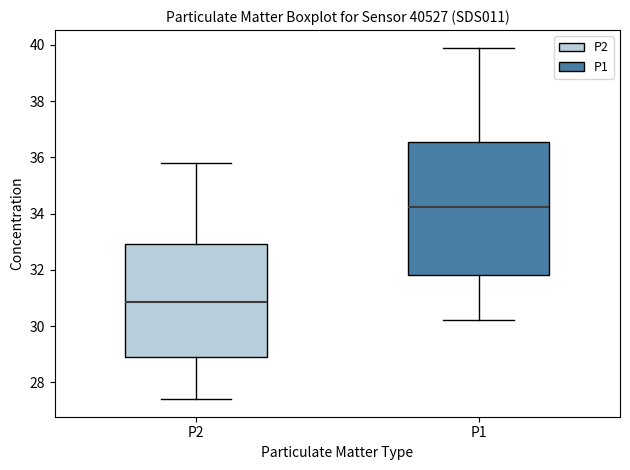

Reading left to right, transcribe this box plot: for each box, give where its median line is, the range the box spans, and where its two whiskers end, as read against the y-axis. The values are not printed on the chart, so give them approximately, as read against the axis.

P2: median 30.8, box 29.0 to 33.0, whiskers 27.4 to 35.8
P1: median 34.2, box 31.8 to 36.6, whiskers 30.2 to 40.0